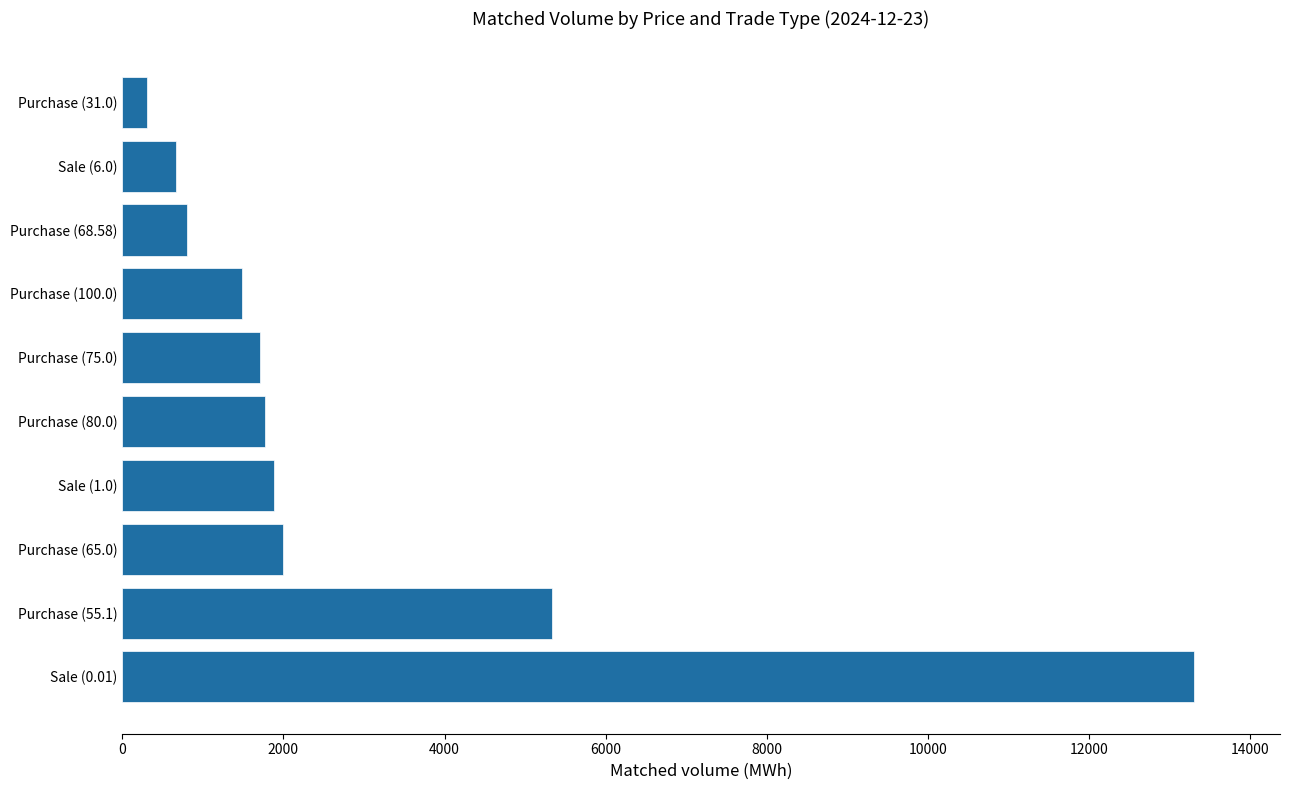

What is the approximate value at Purchase (31.0)?

301.9